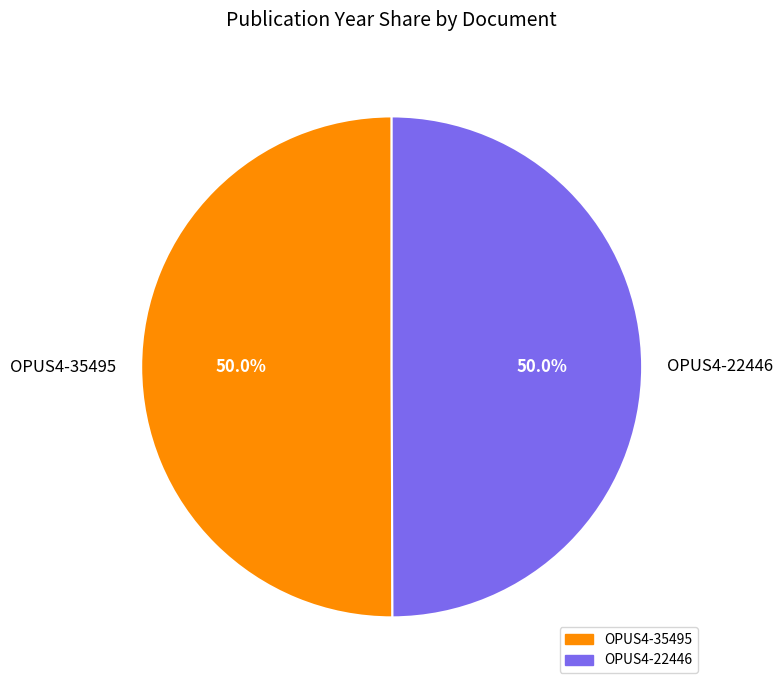

The OPUS4-22446 slice represents 50% of the pie. True or false?

True